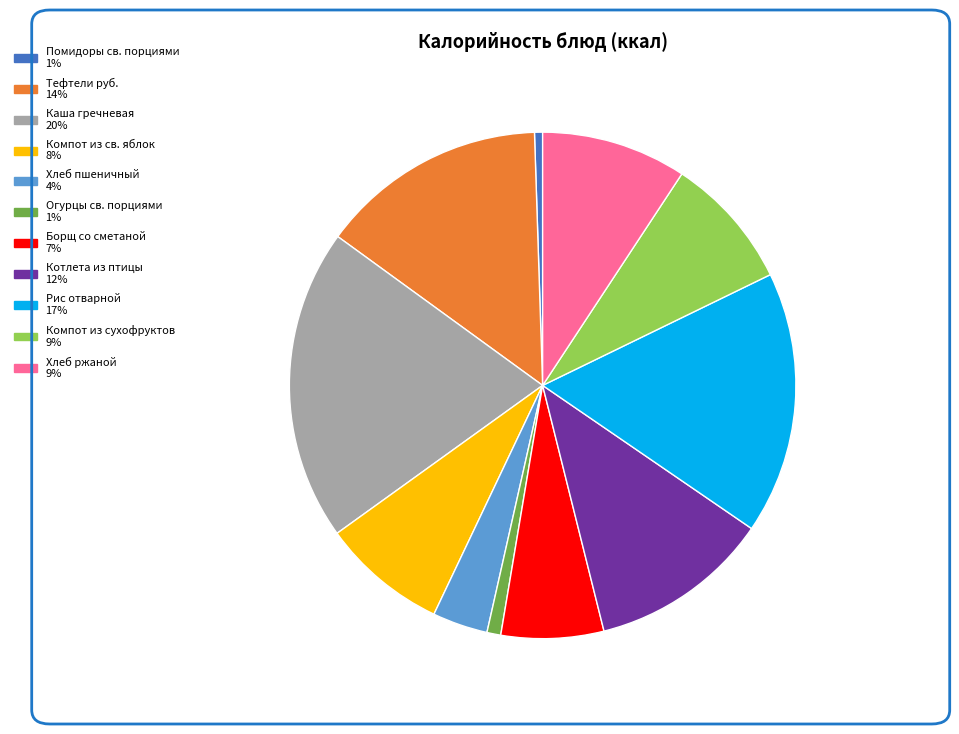

Count the number of slices in the pie.

11